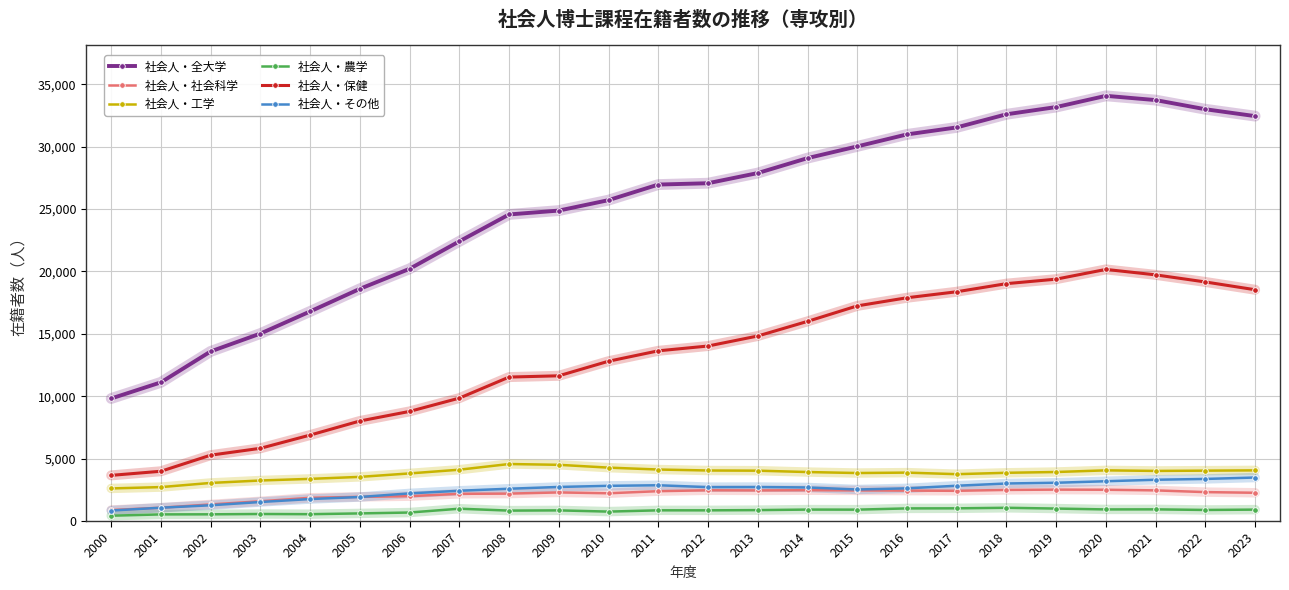

True or false: 社会人・その他 and 社会人・工学 intersect in this chart.

False